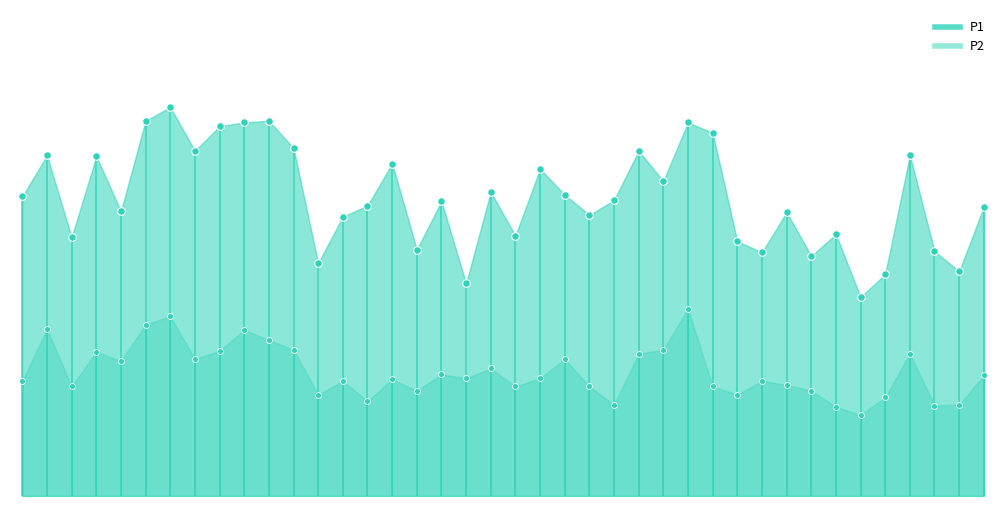

What is the ratio of the value at 5 to the value at 14?

1.2